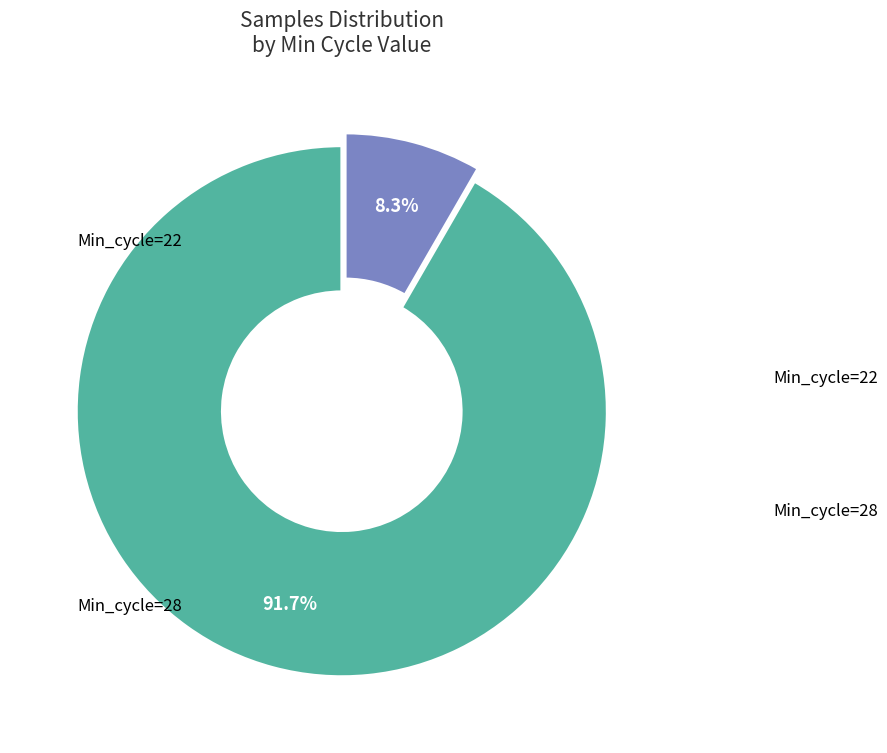

Is there any slice that represents more than half of the pie?

Yes